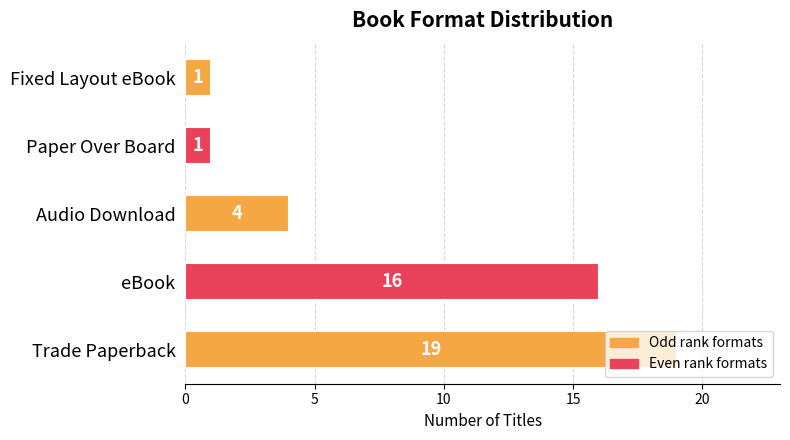

Count the values in the range 1 to 16.

4